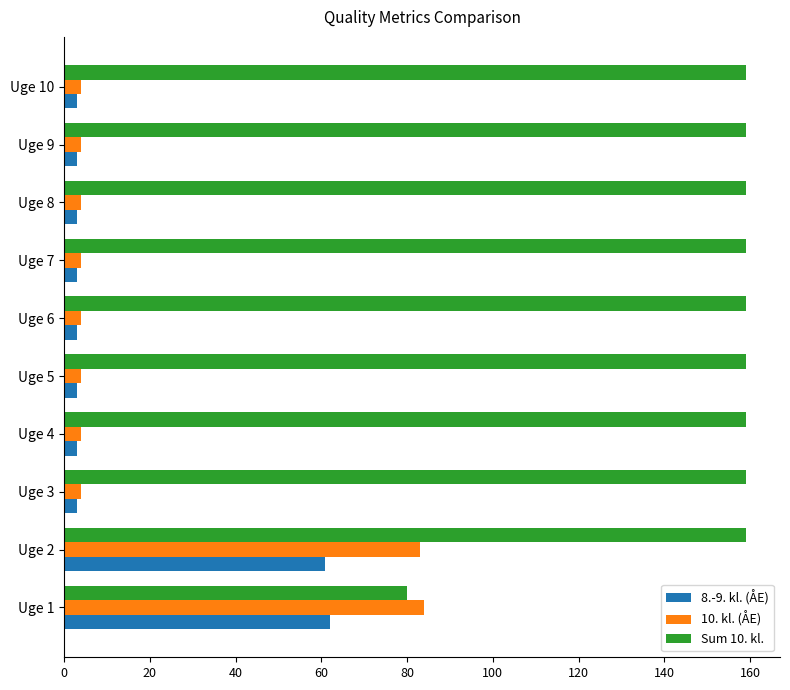

What is the spread (max minus min) of values at Uge 2?

98.1